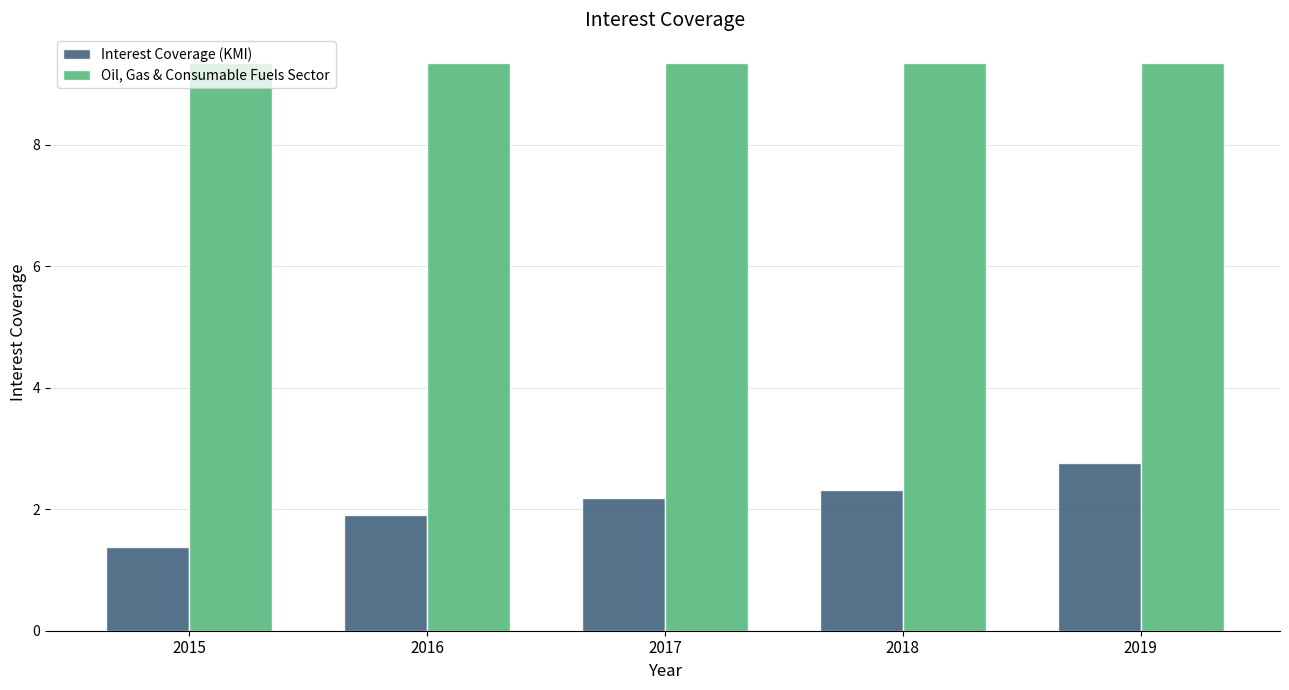

How many bars are there in total?

10